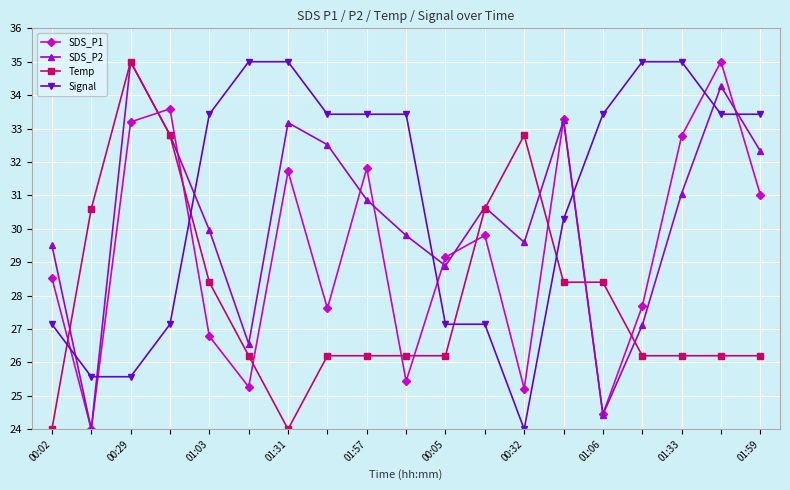

What is the value of the Temp point at the 7th from the left?

24.0